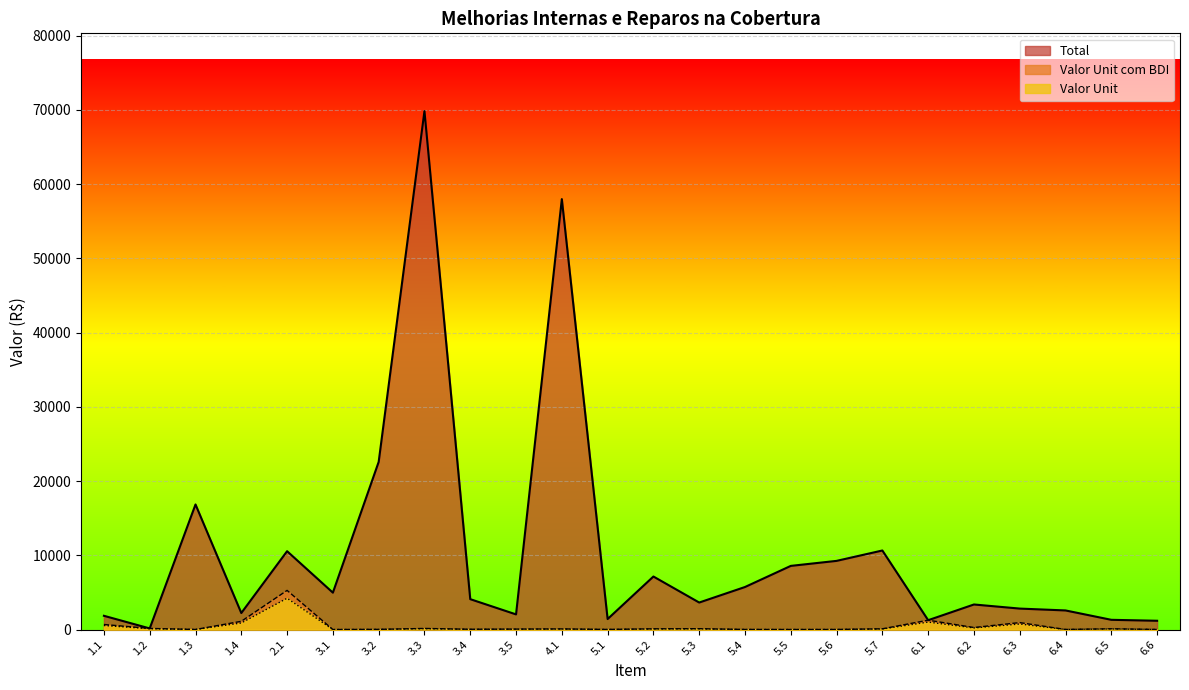

At which label is Total closest to 34989?

3.2